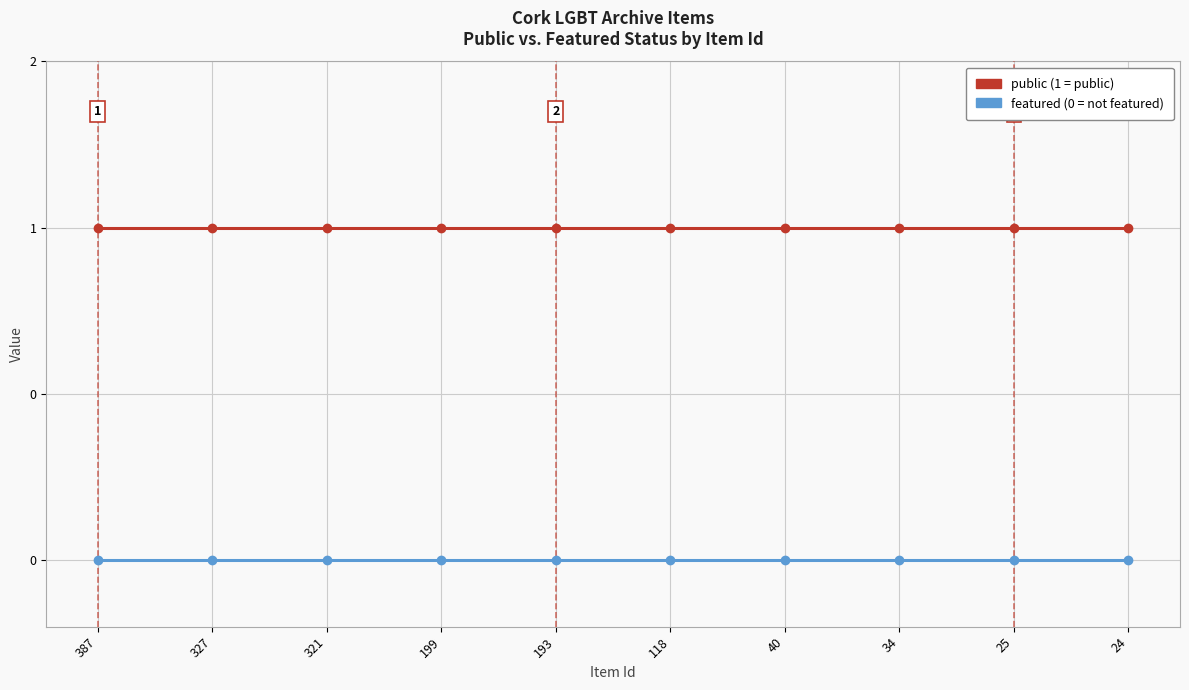

Does the chart have visible grid lines?

Yes